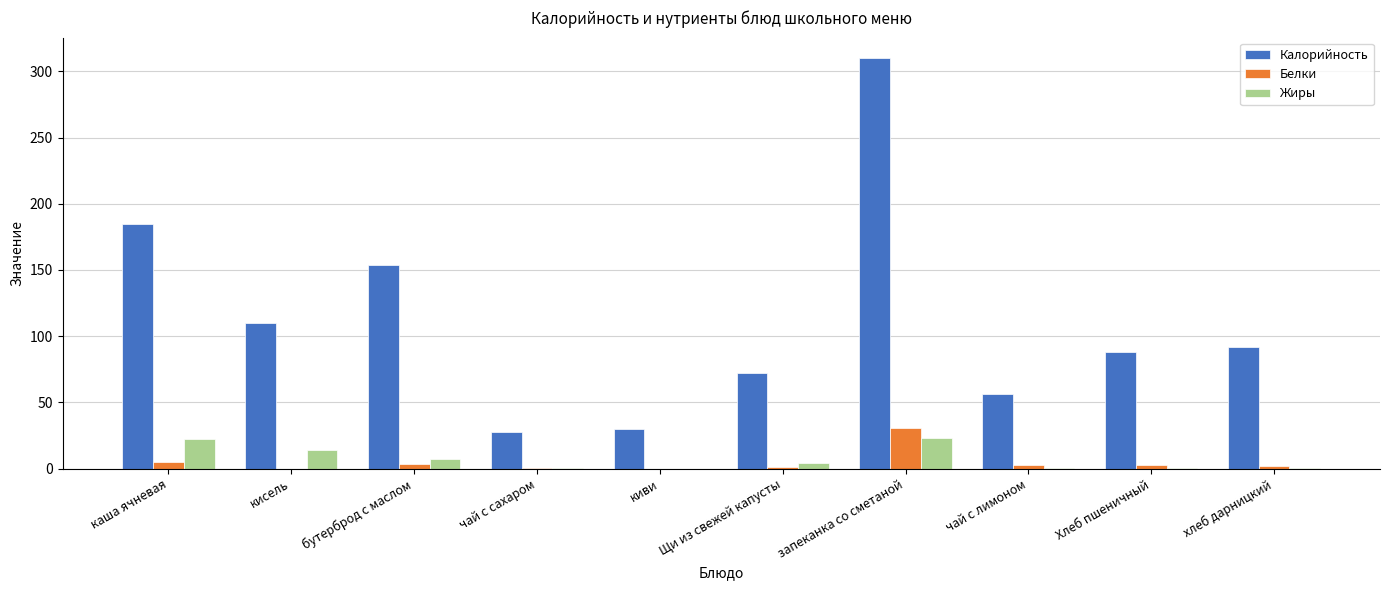

Are the bars grouped side by side (vs. stacked)?

Yes